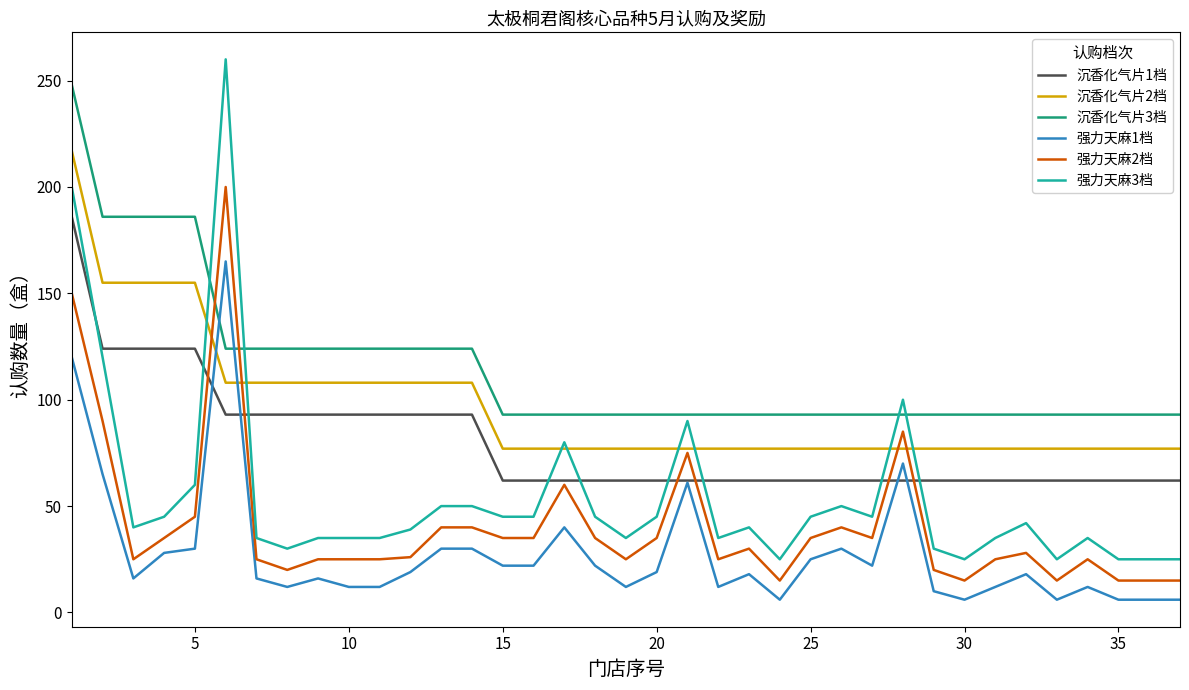

Which series has the largest range (max minus min)?

强力天麻3档